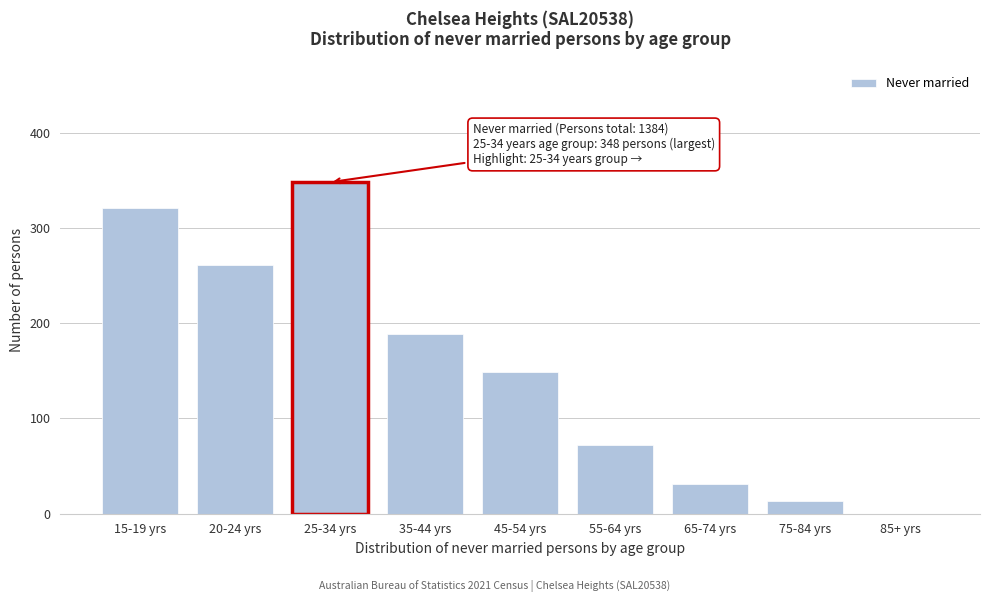

Reading left to right, list all the values displayed in this chart.

15-19 yrs=321	20-24 yrs=261	25-34 yrs=348	35-44 yrs=189	45-54 yrs=149	55-64 yrs=72	65-74 yrs=31	75-84 yrs=13	85+ yrs=0